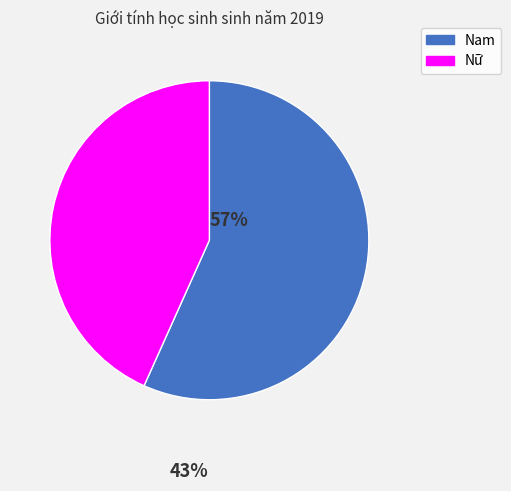

Combined, do Nữ and Nam account for over 50%?

Yes